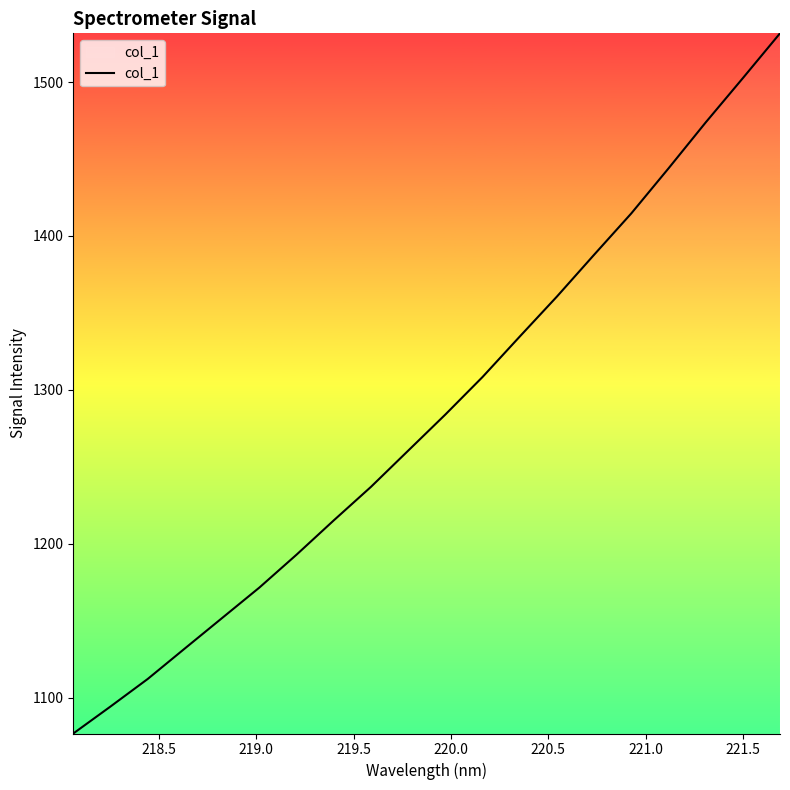

Reading left to right, transcribe all the data shown in this chart.

1076.8	1094.3	1112.2	1132.1	1151.8	1171.6	1193.0	1215.3	1237.0	1260.5	1284.0	1308.4	1334.7	1360.7	1387.8	1414.7	1443.9	1473.7	1502.5	1531.6